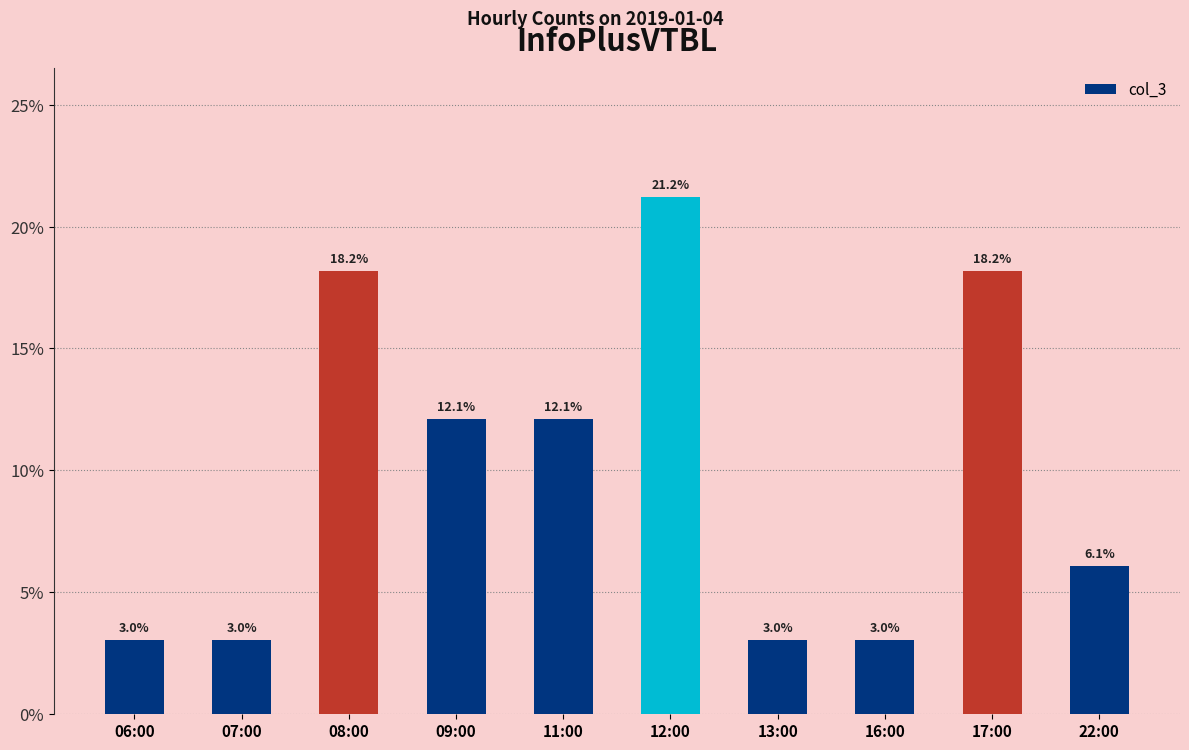

What is the ratio of the value at 22:00 to the value at 07:00?

2.0